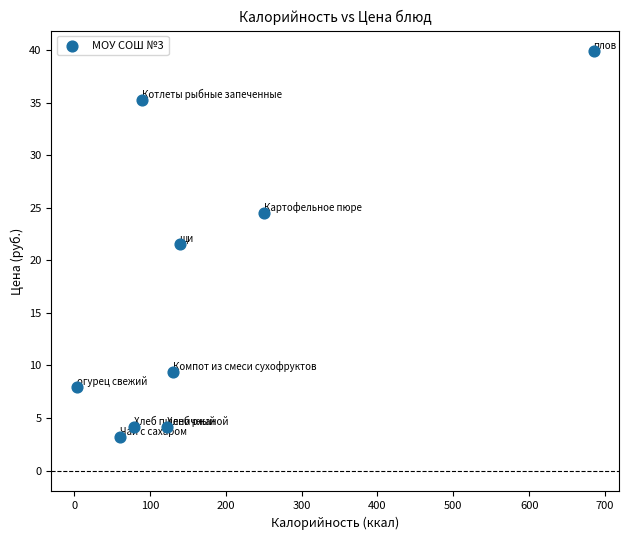

What Y value in the scatter plot is closest to 21?

21.6